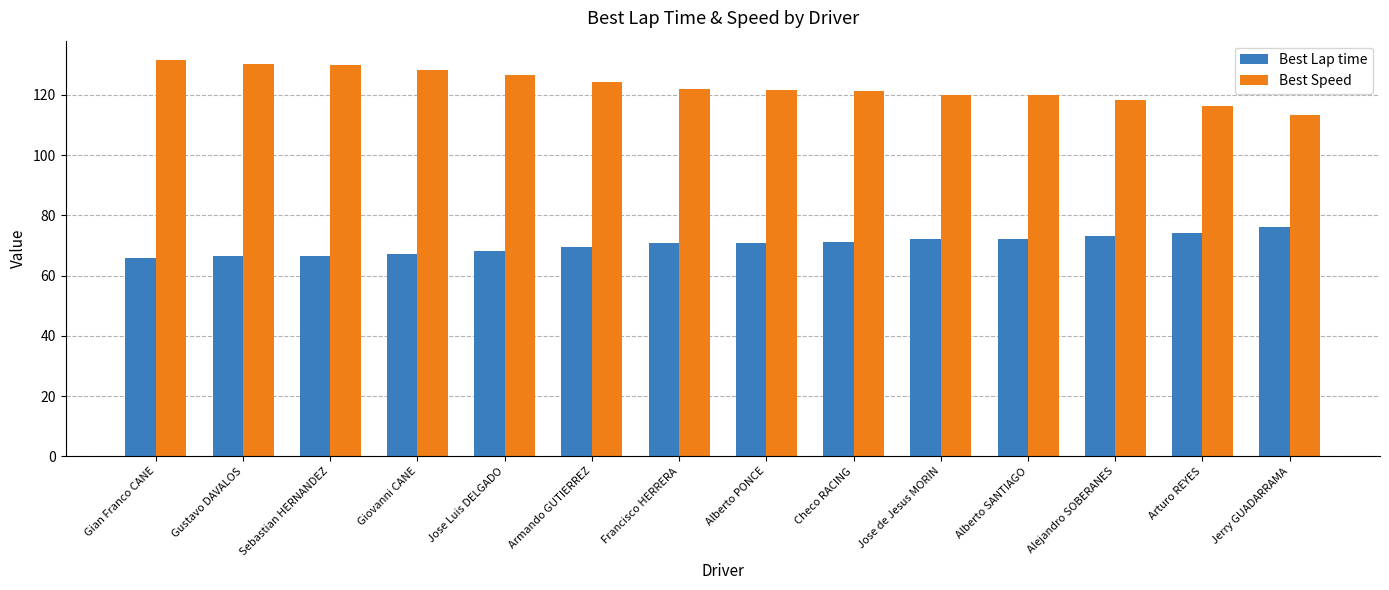

What is the approximate value of Best Lap time at Francisco HERRERA?

70.8